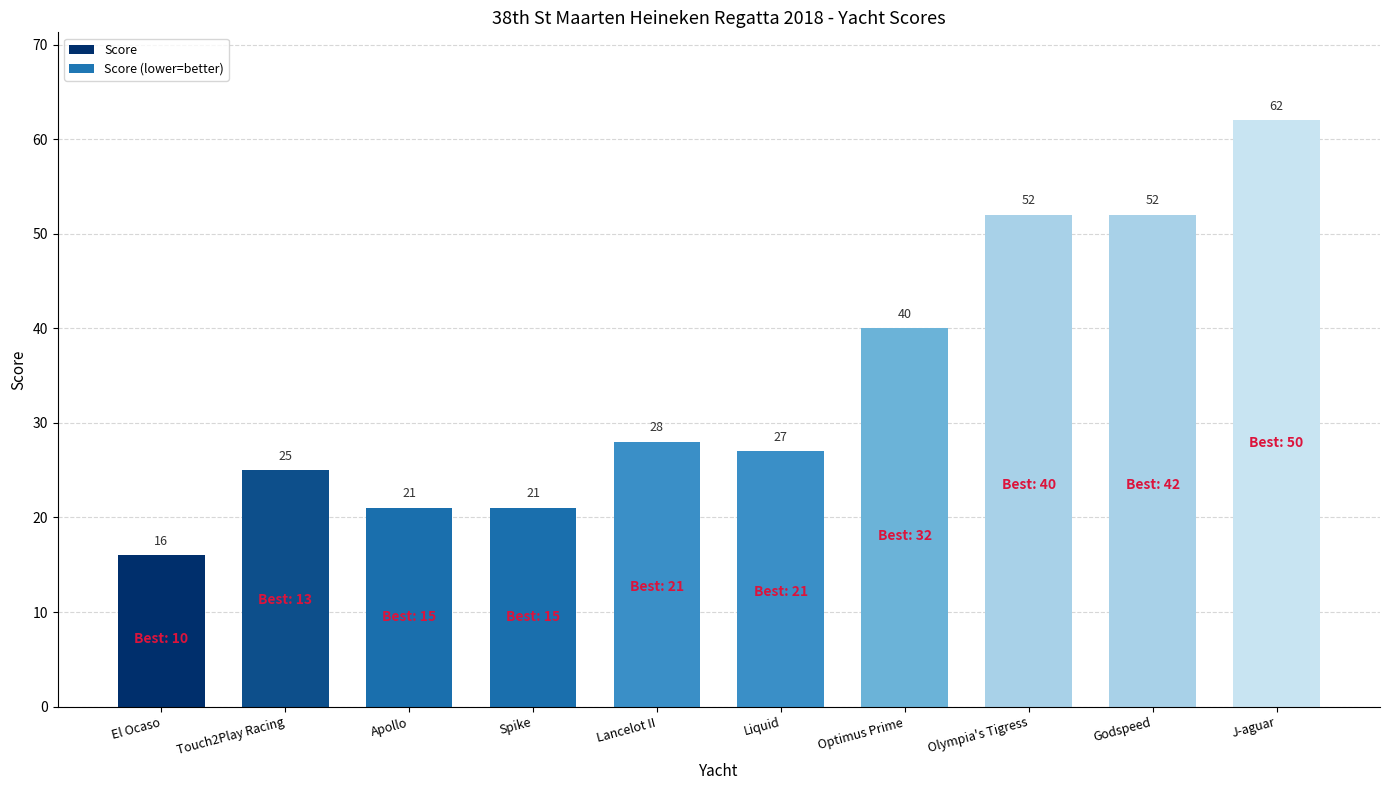

What value does the data have at Touch2Play Racing?

25